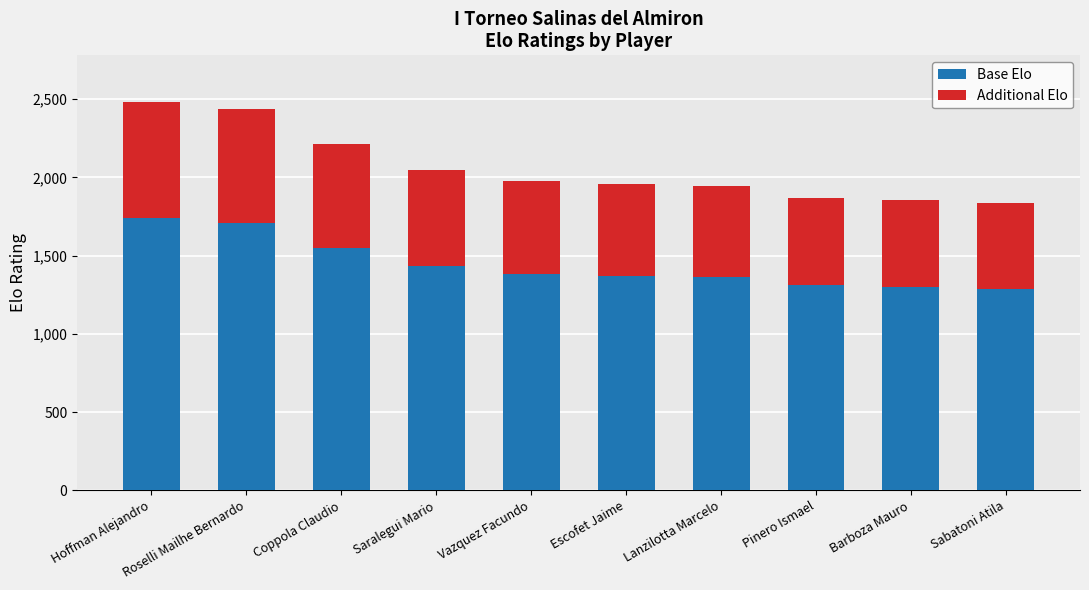

At which category is the sum across all series the highest?

Hoffman Alejandro